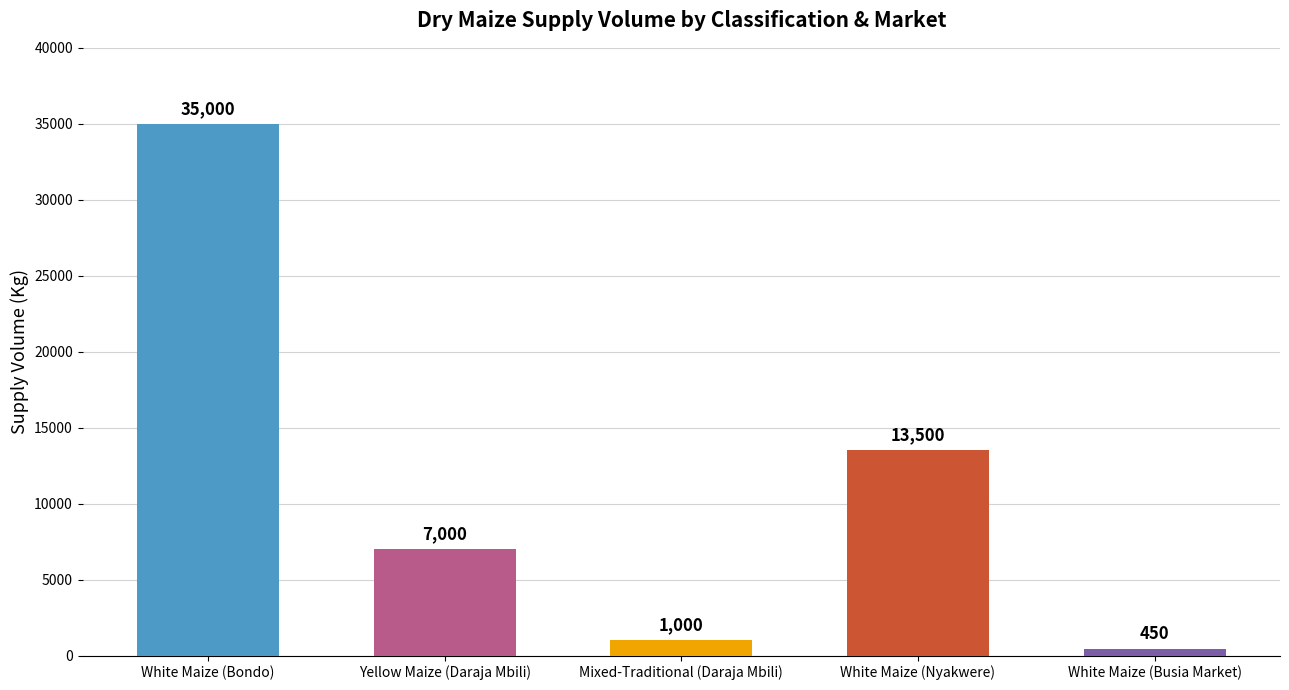

Where does the data first go above 7000?

White Maize (Bondo)